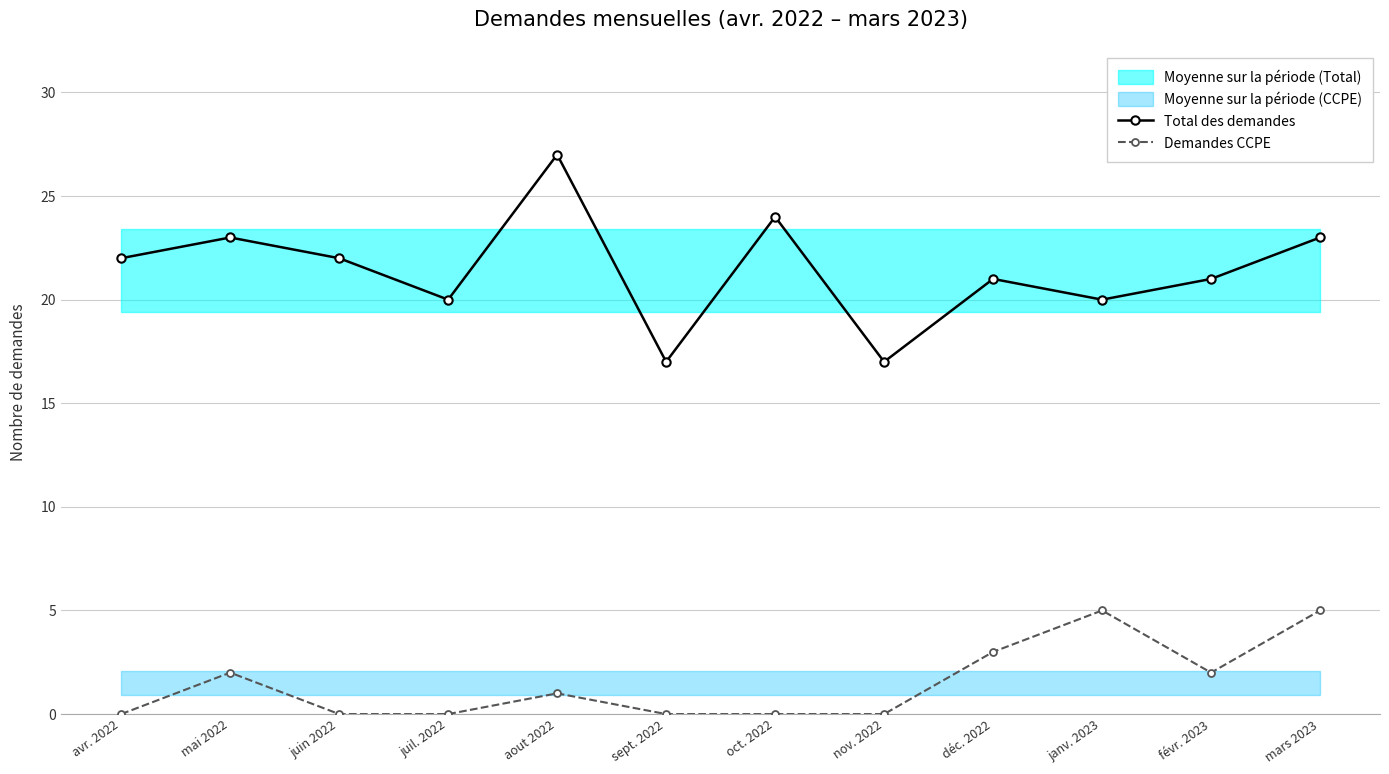

What position from the right is déc. 2022?

4